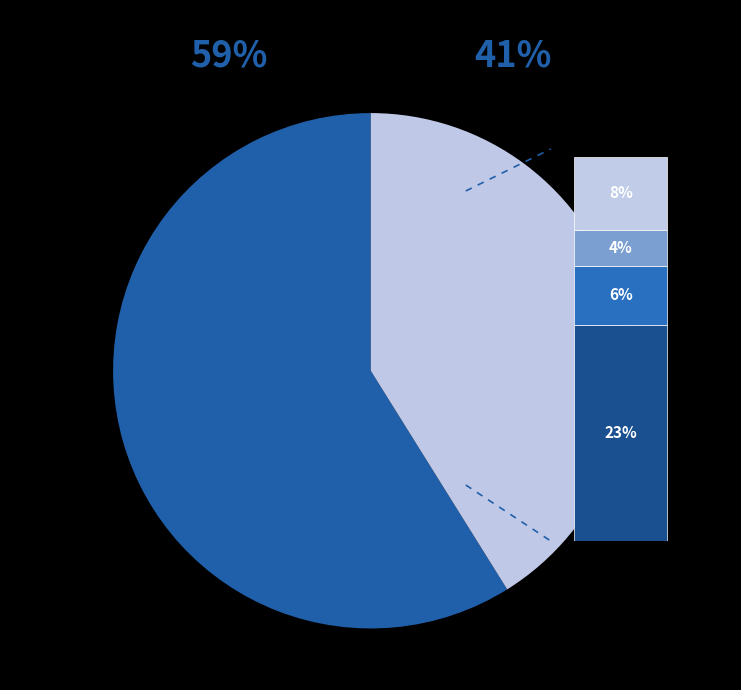

The Батон slice represents 11% of the pie. True or false?

False